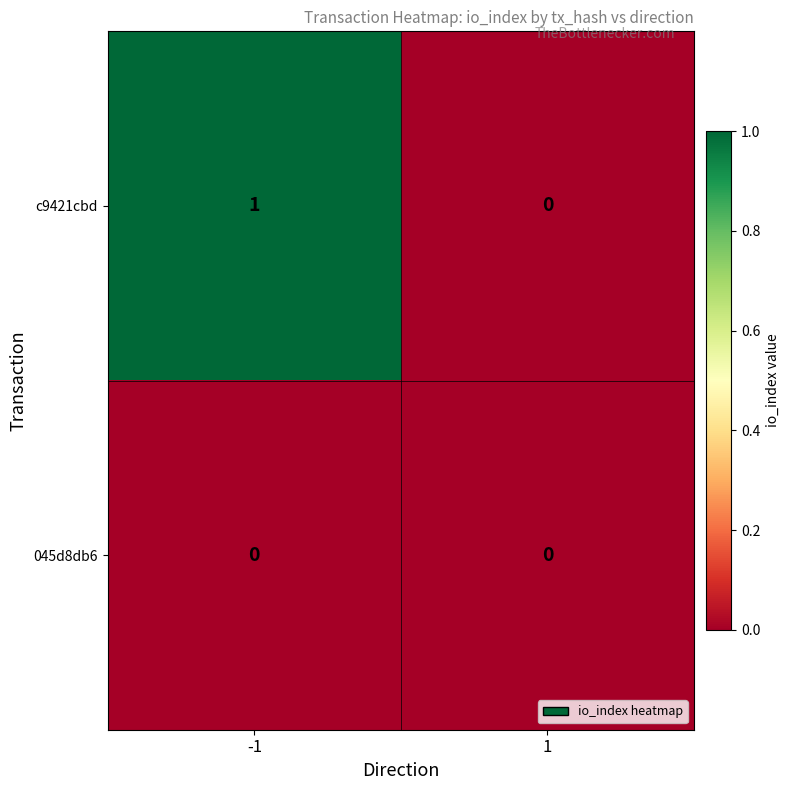

Reading left to right, extract all data points from this chart.

c9421cbd: 1	0
045d8db6: 0	0